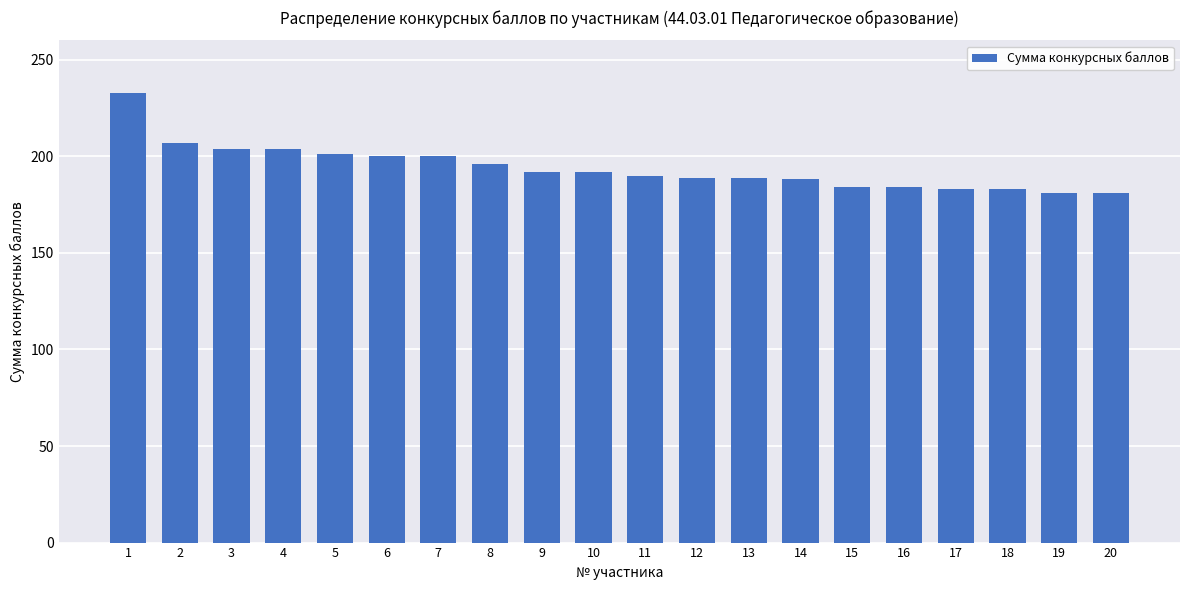

The chart shows a value of 249 at 13. True or false?

False